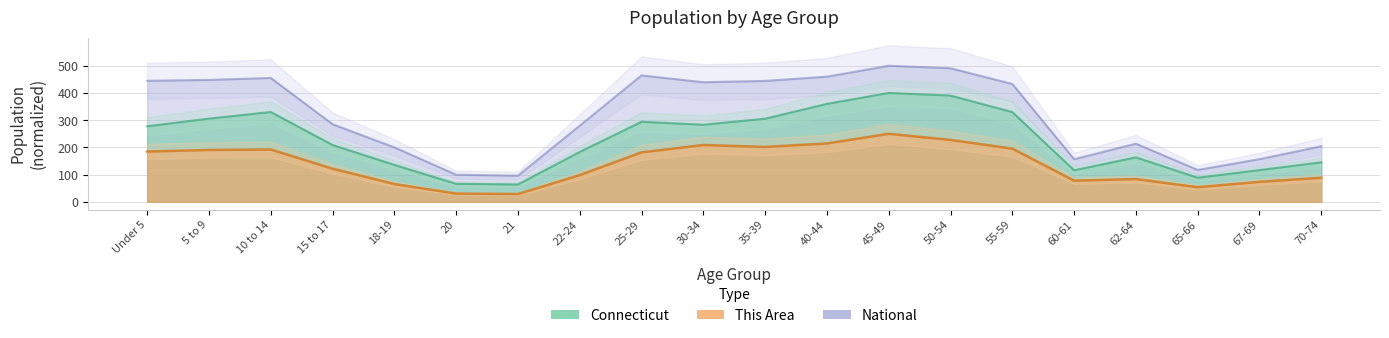

What is the sum of all Connecticut values?

4562.7